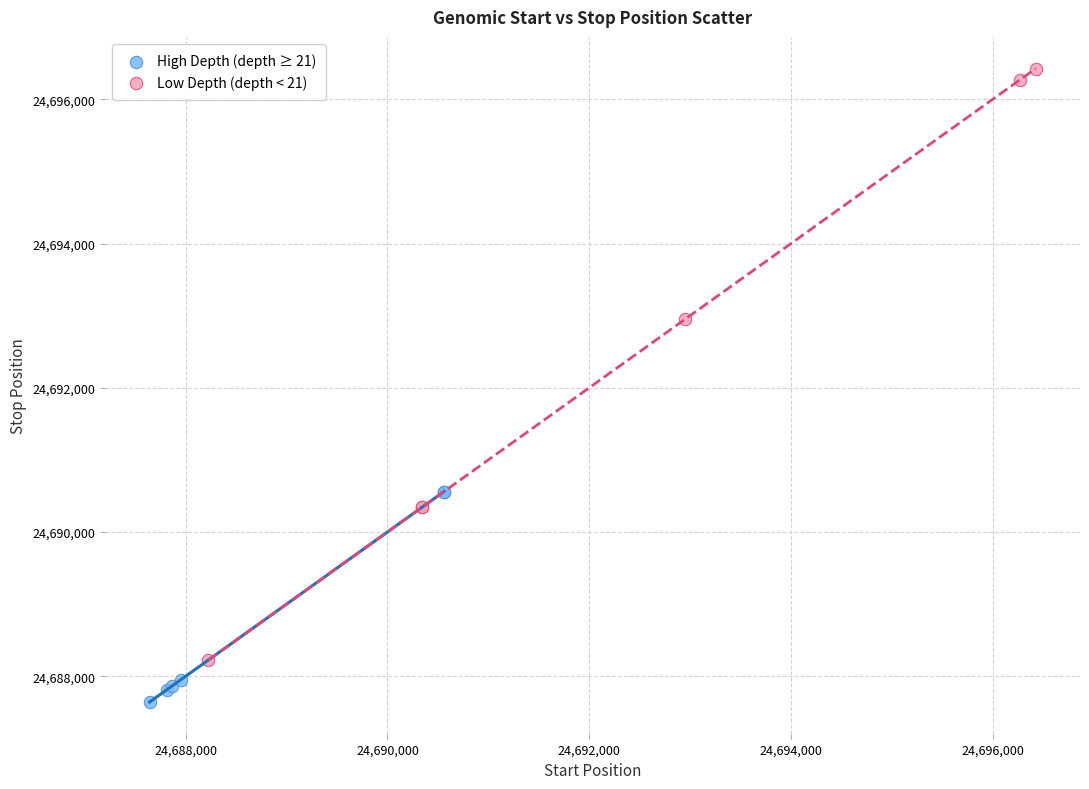

Which series contains the highest Y value?

Low Depth (depth < 21)